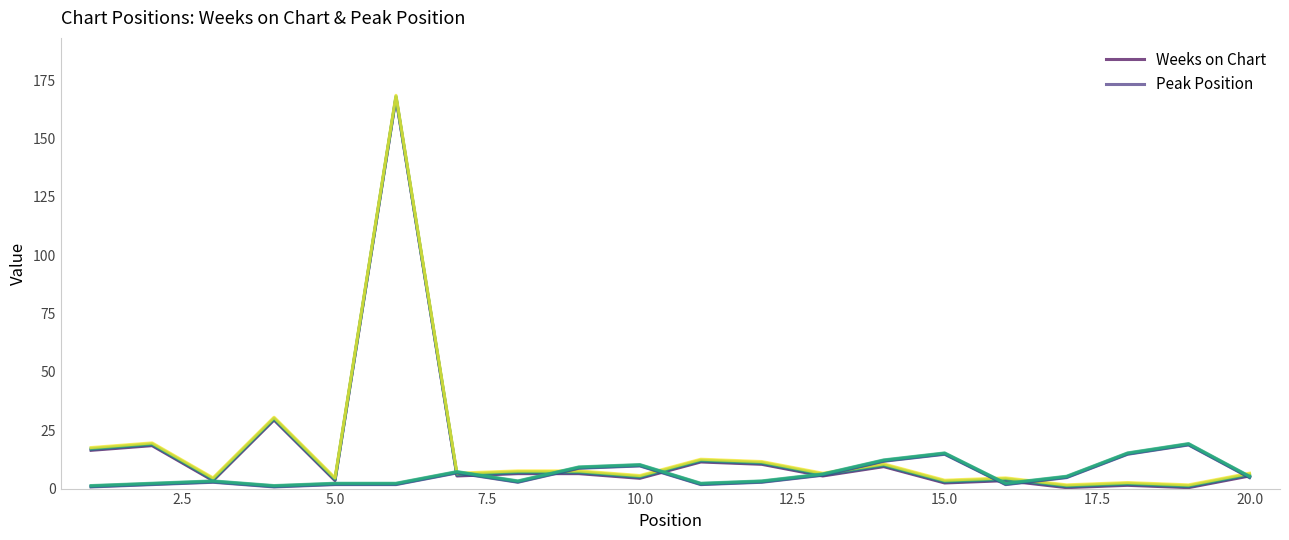

What is the maximum value for Weeks on Chart?

167.4